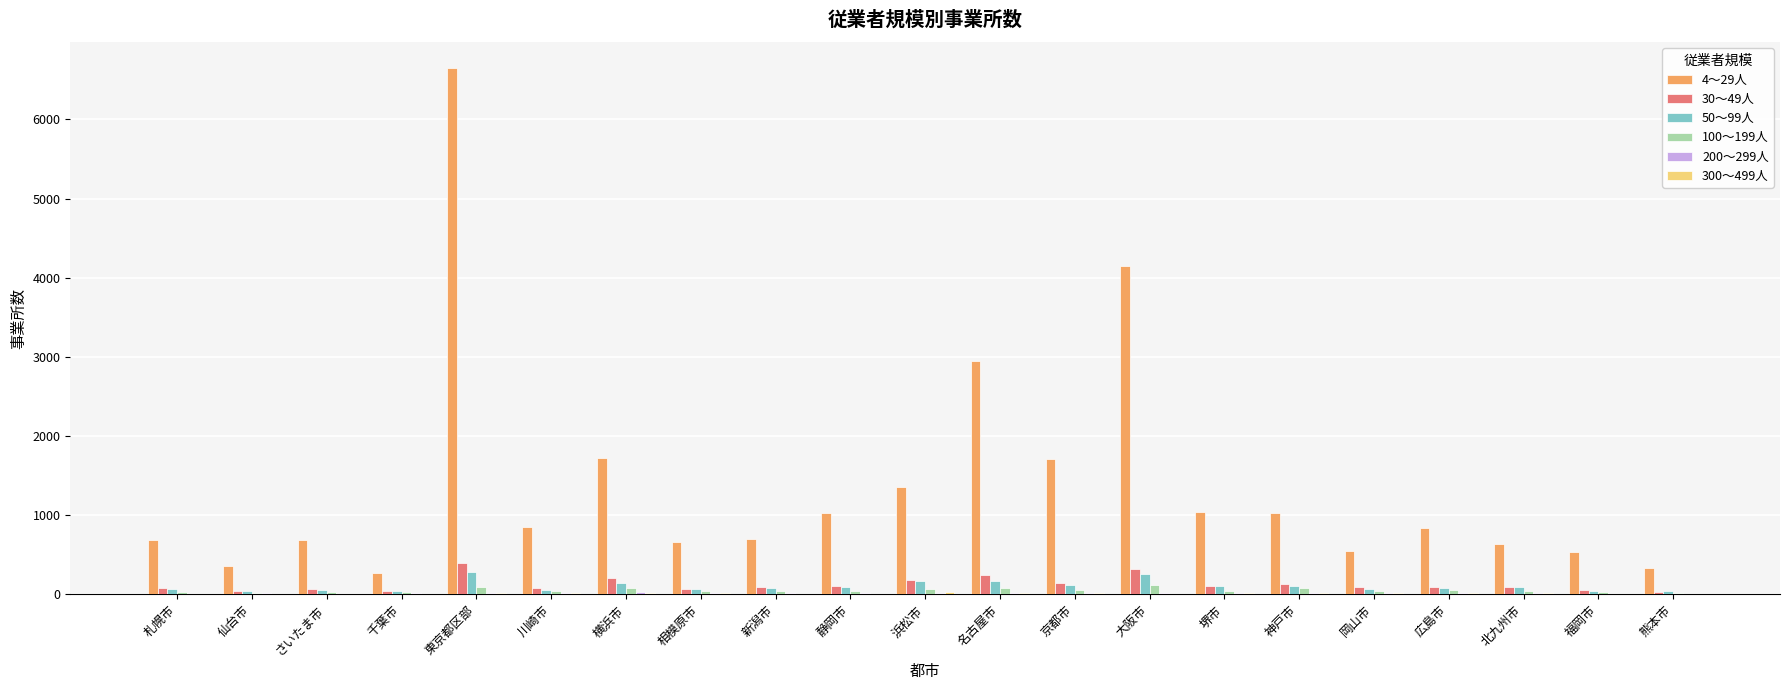

Which series has the largest total across all categories?

4～29人